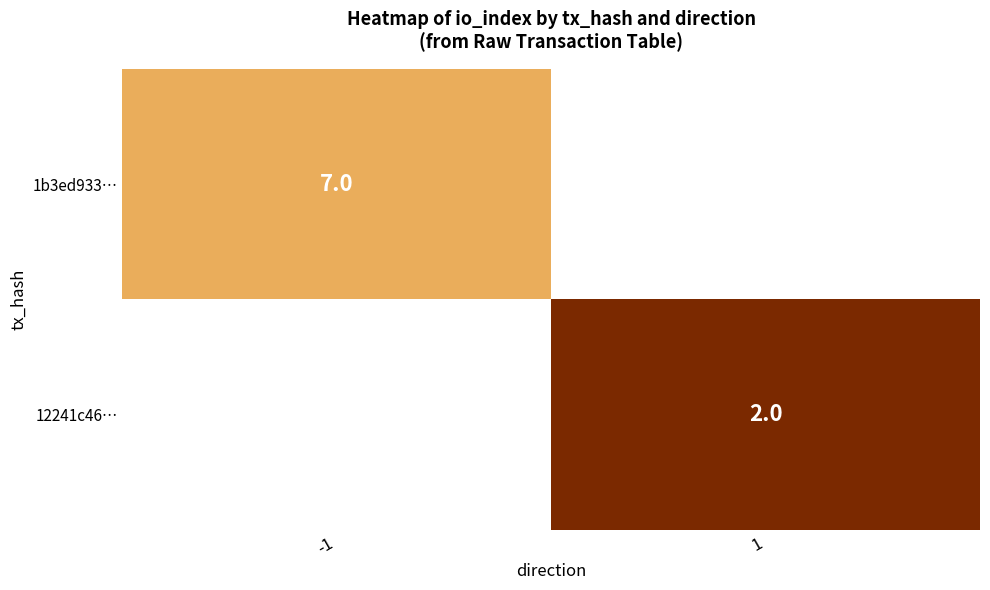

The 1b3ed933… series shows 11 at -1. True or false?

False